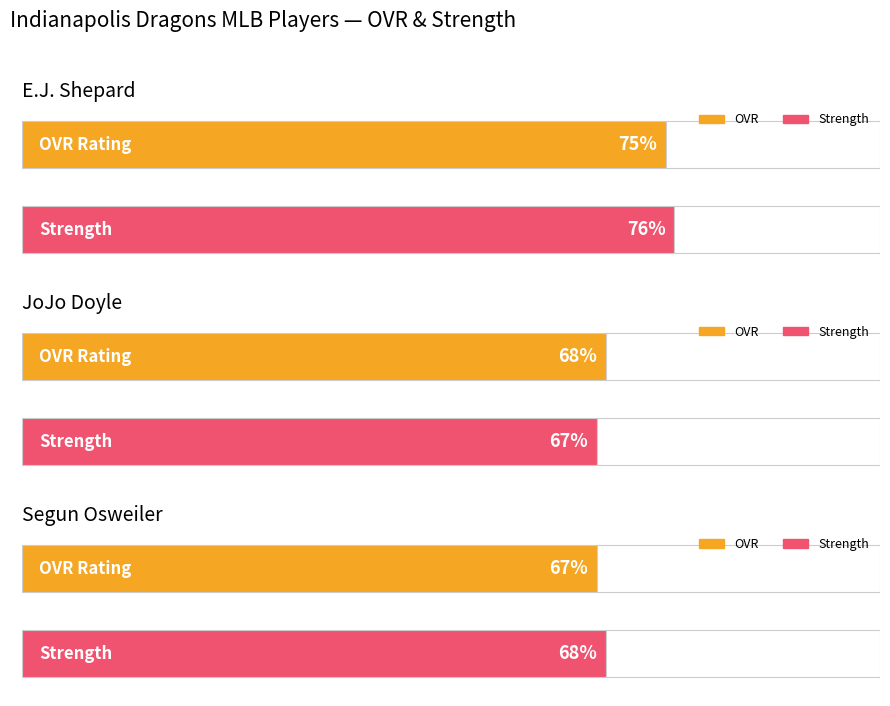

How many strength values are between 67 and 76?

3